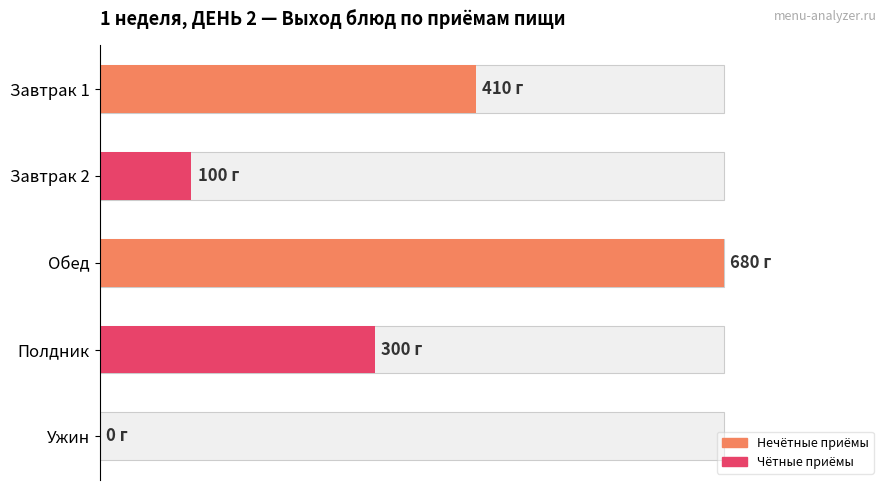

How many values are below 300?

2